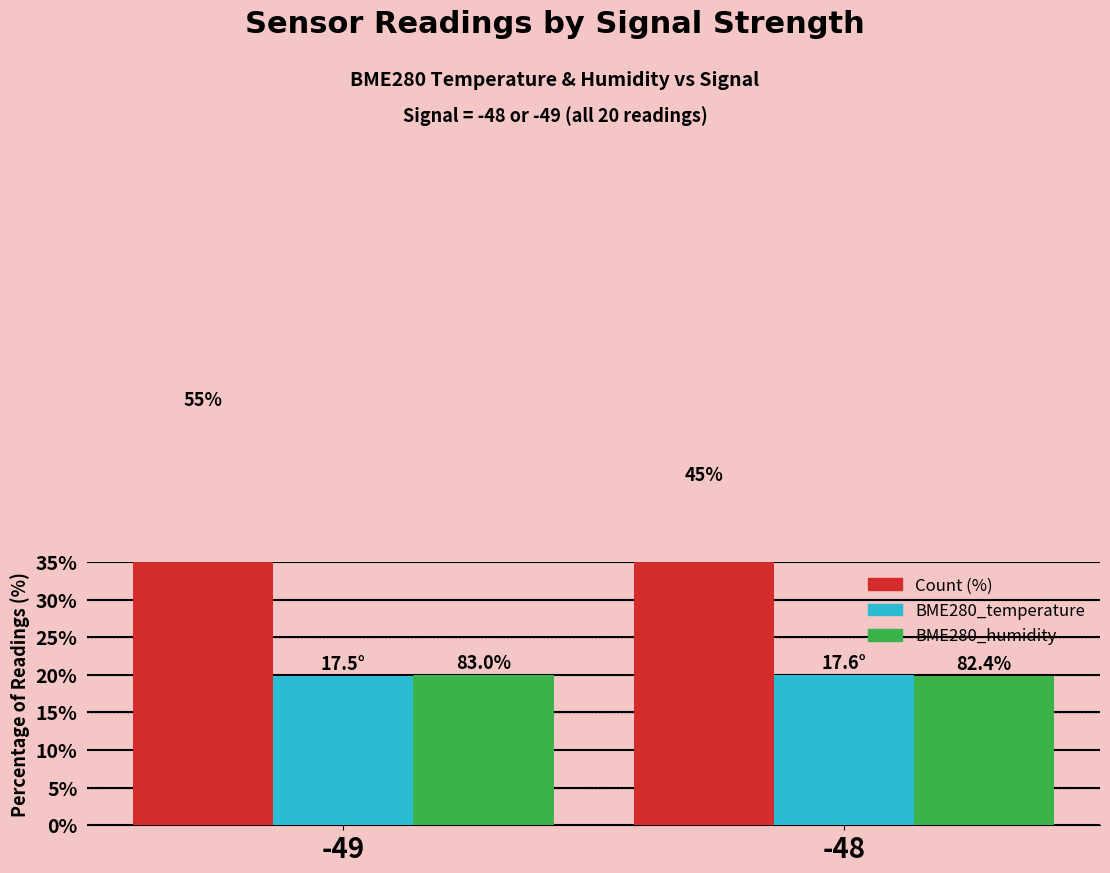

At how many categories does at least one series exceed 49?

1